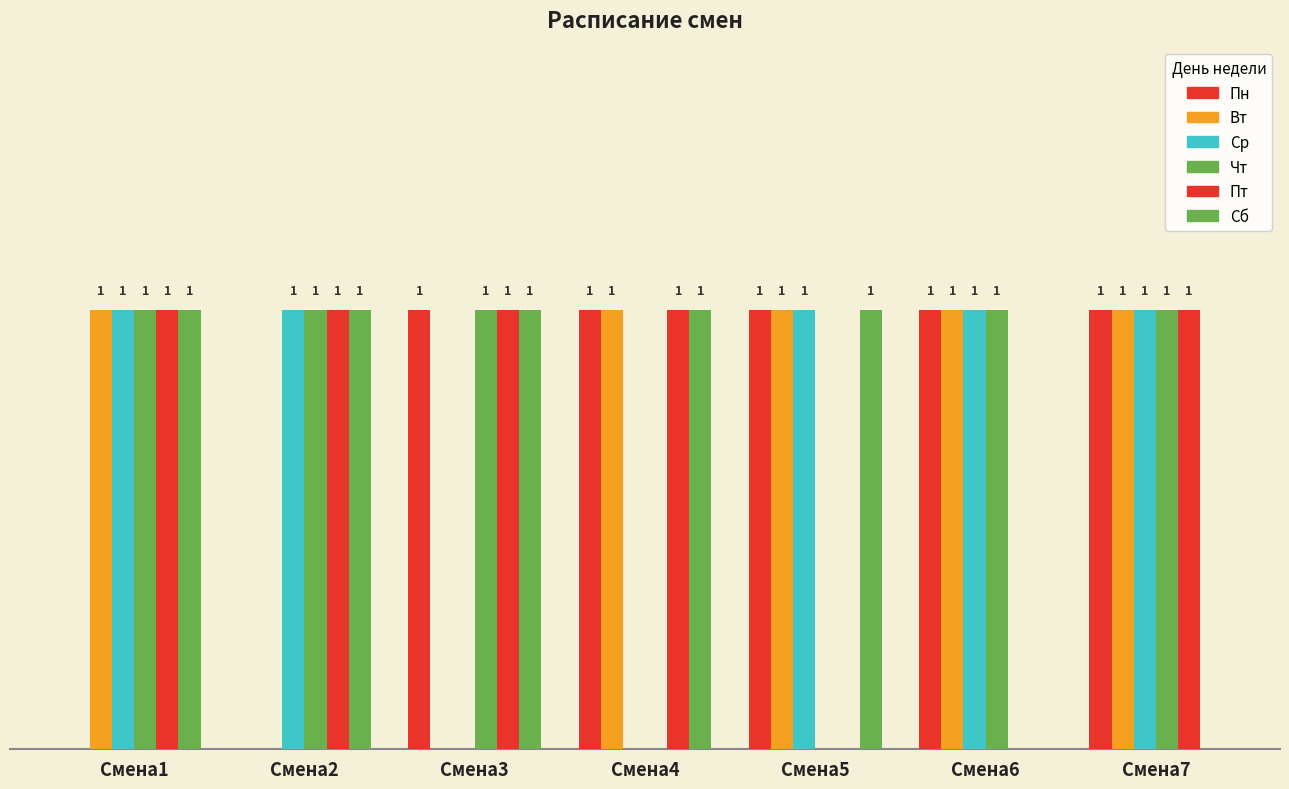

Are the bars grouped side by side (vs. stacked)?

Yes